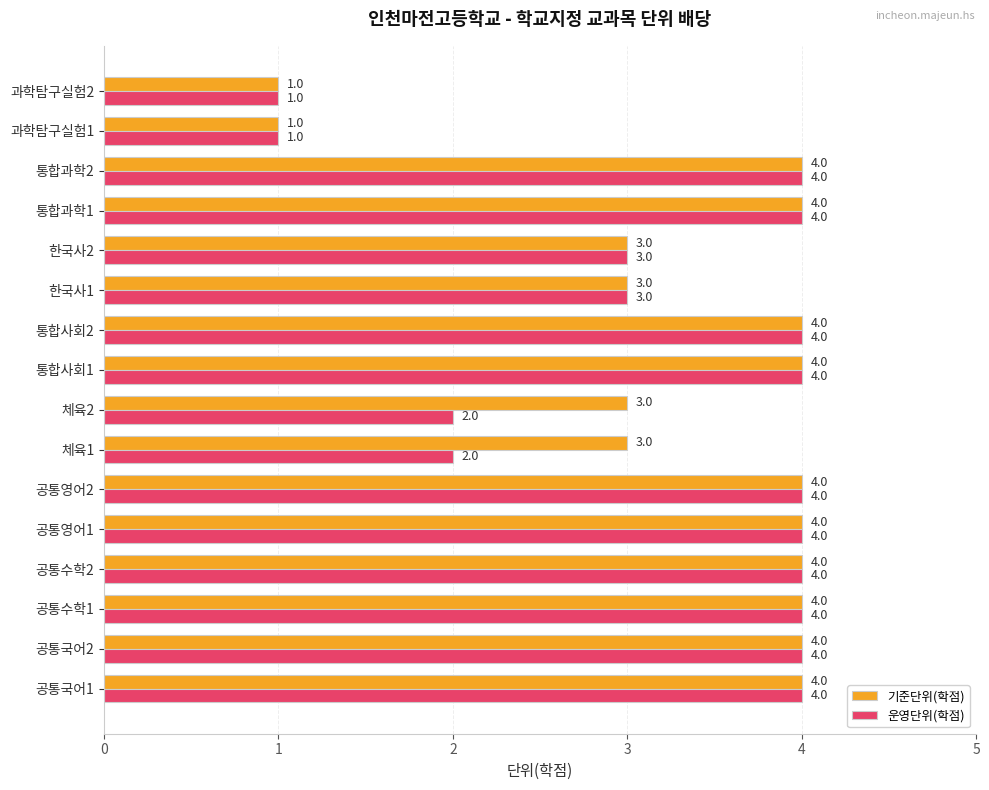

Rank the series by their average value, from highest to lowest.

기준단위(학점), 운영단위(학점)